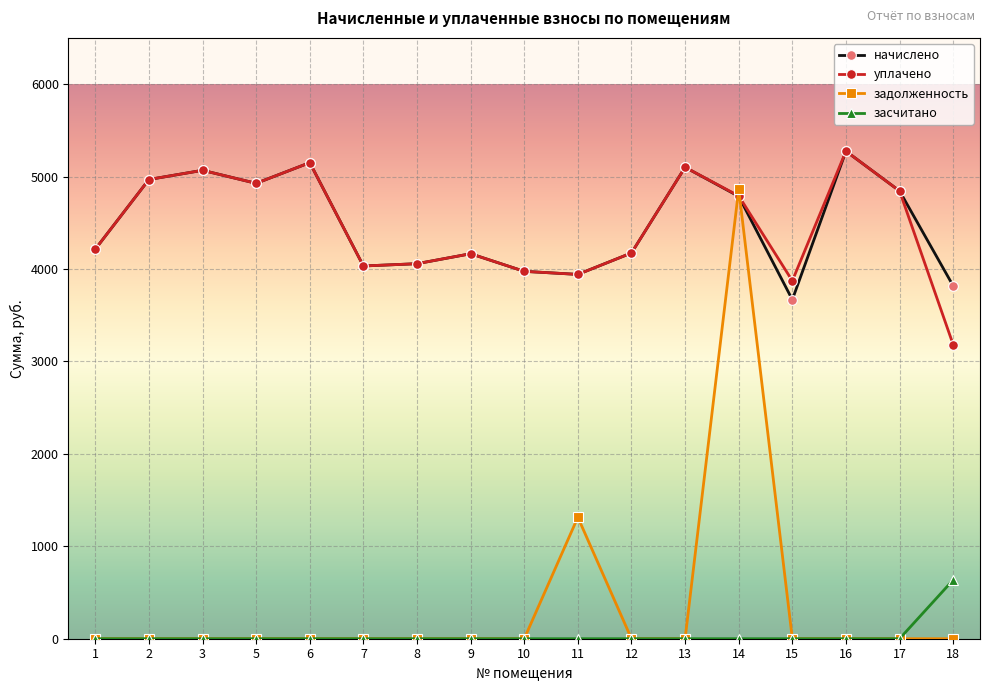

At which category is the sum across all series the highest?

14